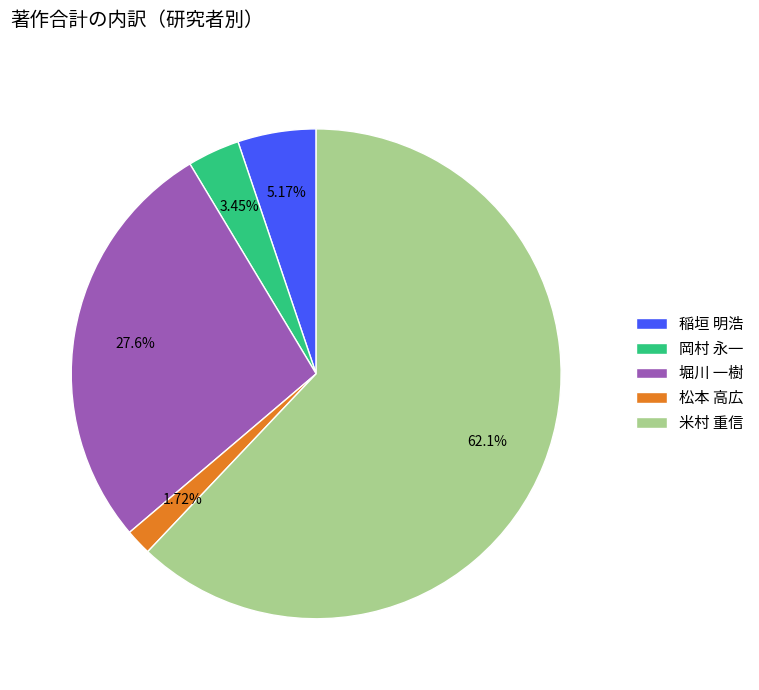

Do 松本 高広 and 岡村 永一 together represent more than half of the pie?

No